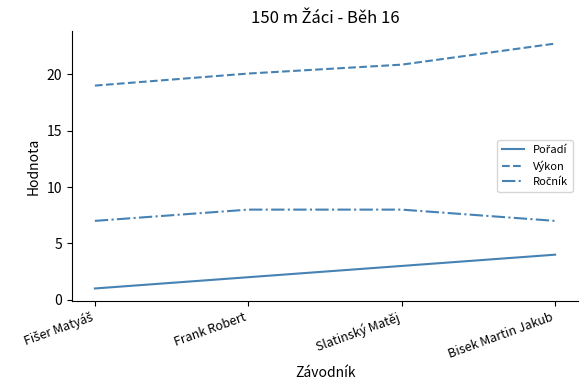

What is the greatest value displayed?

22.7